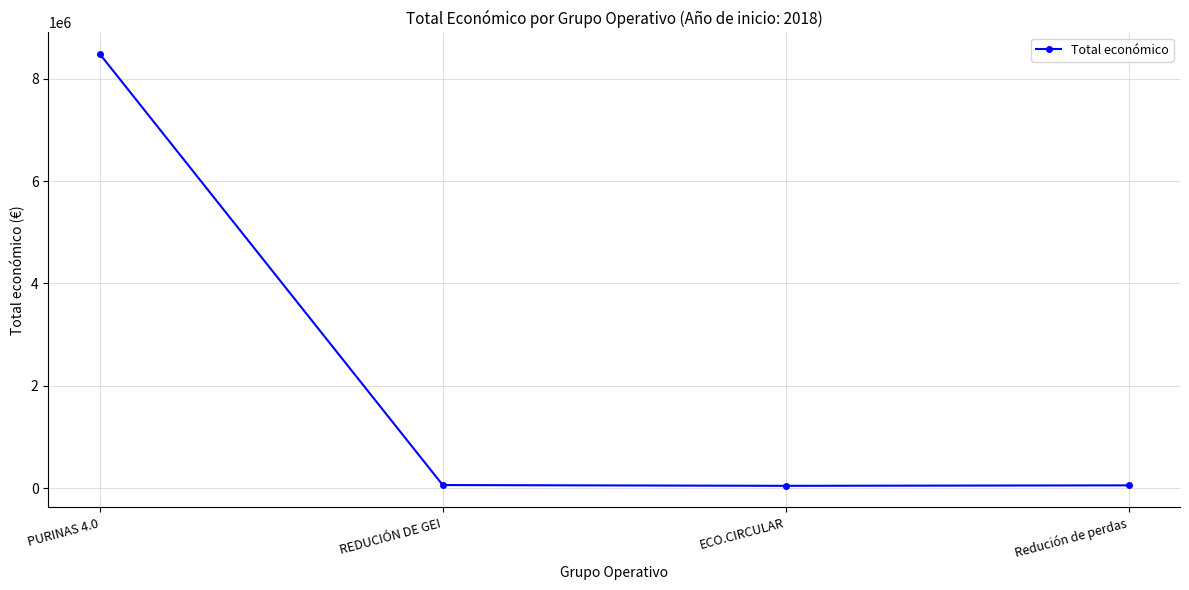

How many lines are shown in the chart?

1